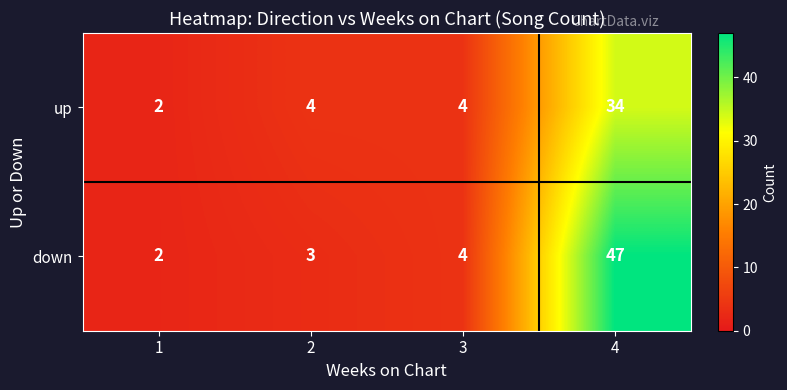

How many values in the down series are below 4?

2